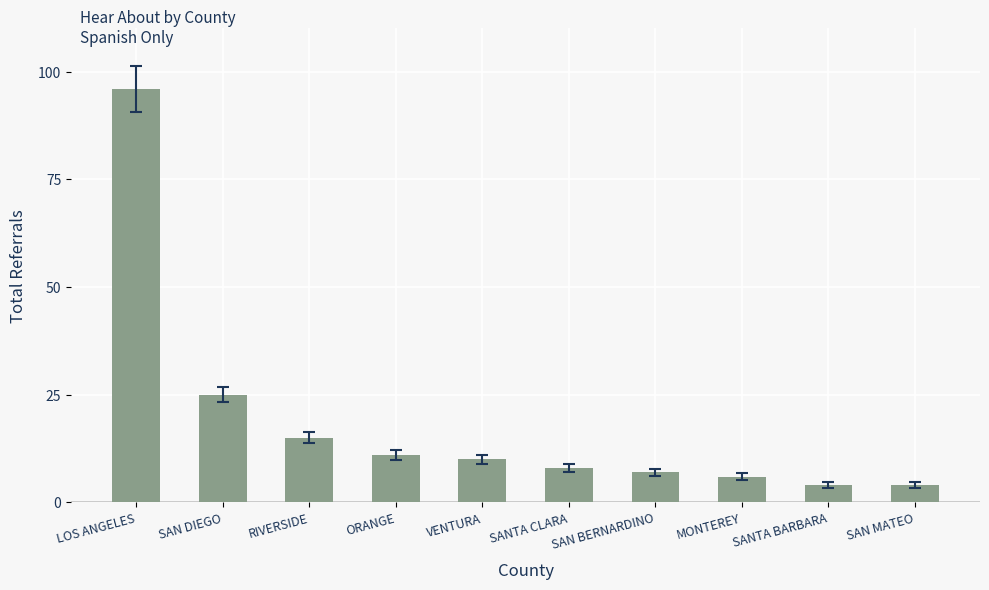

What is the difference between the values at SAN BERNARDINO and MONTEREY?

1